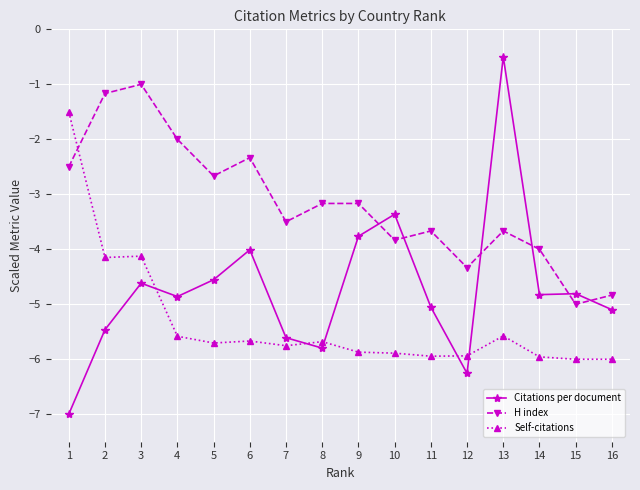

The value of H index at 10 is -3.8. True or false?

True